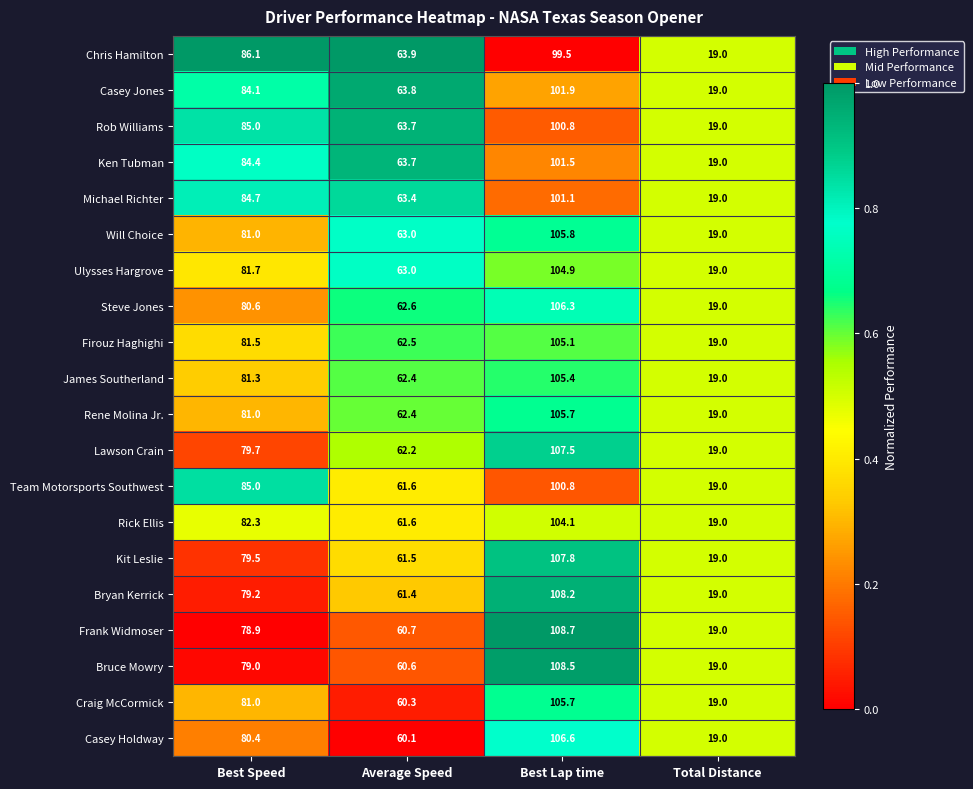

Count the number of categories in the chart.

4